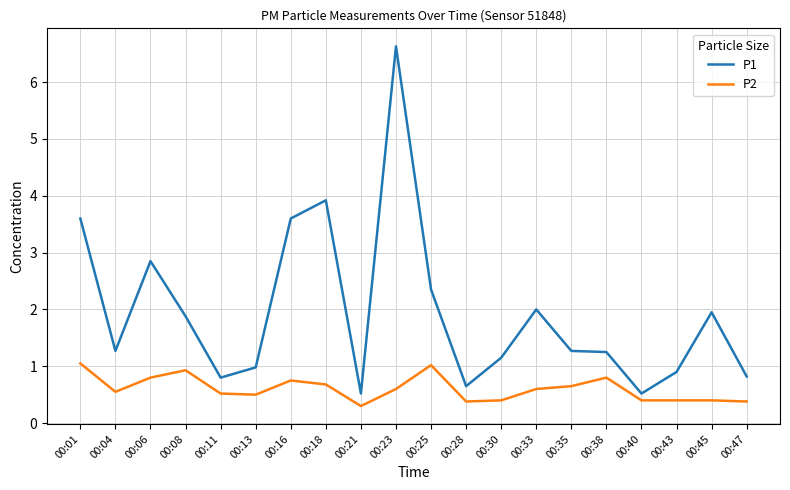

What is the greatest value displayed?

6.6